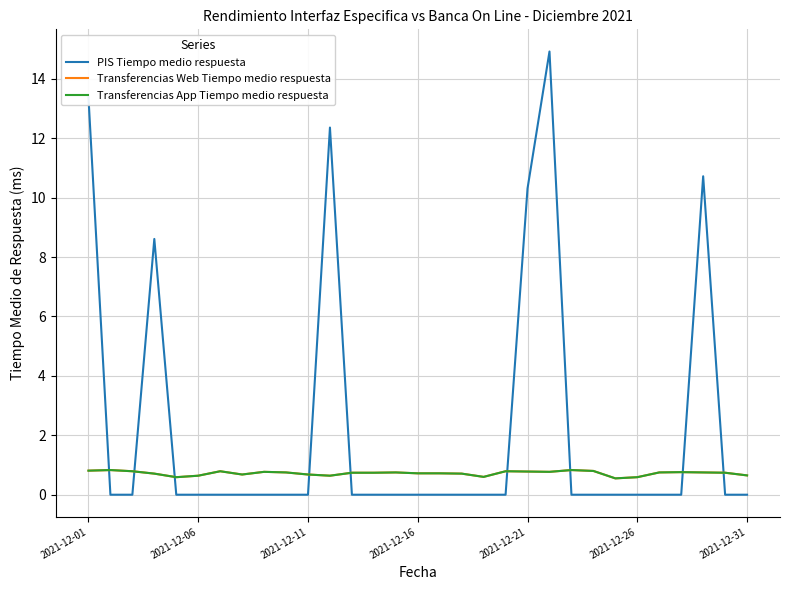

Does the chart display data point markers on the line(s)?

No